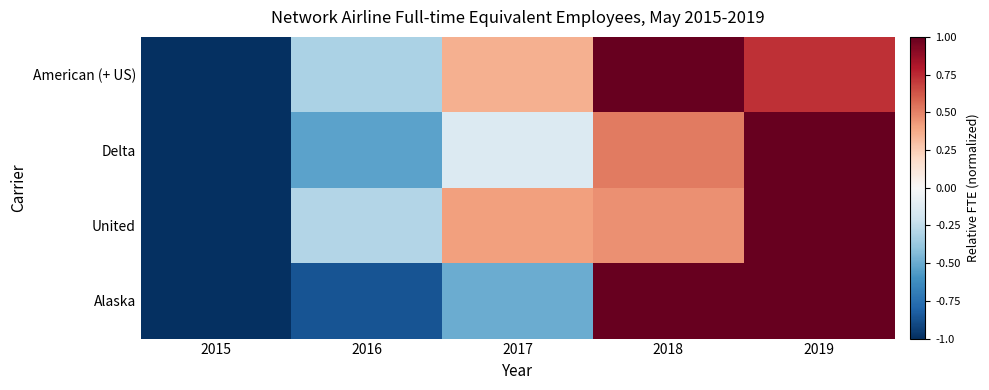

List the series in order of their overall mean, highest first.

American (+ US), United, Delta, Alaska